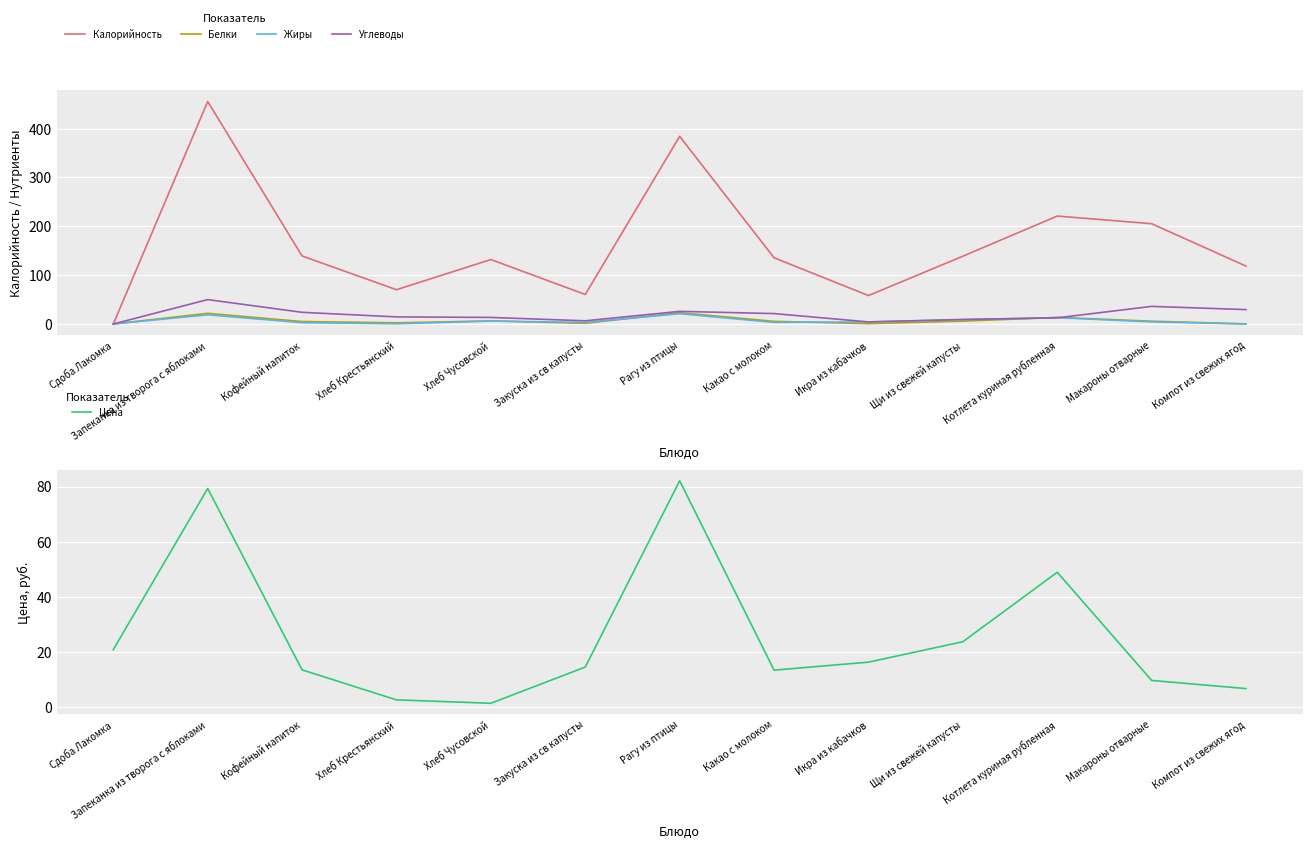

At how many categories does at least one series exceed 7?

13